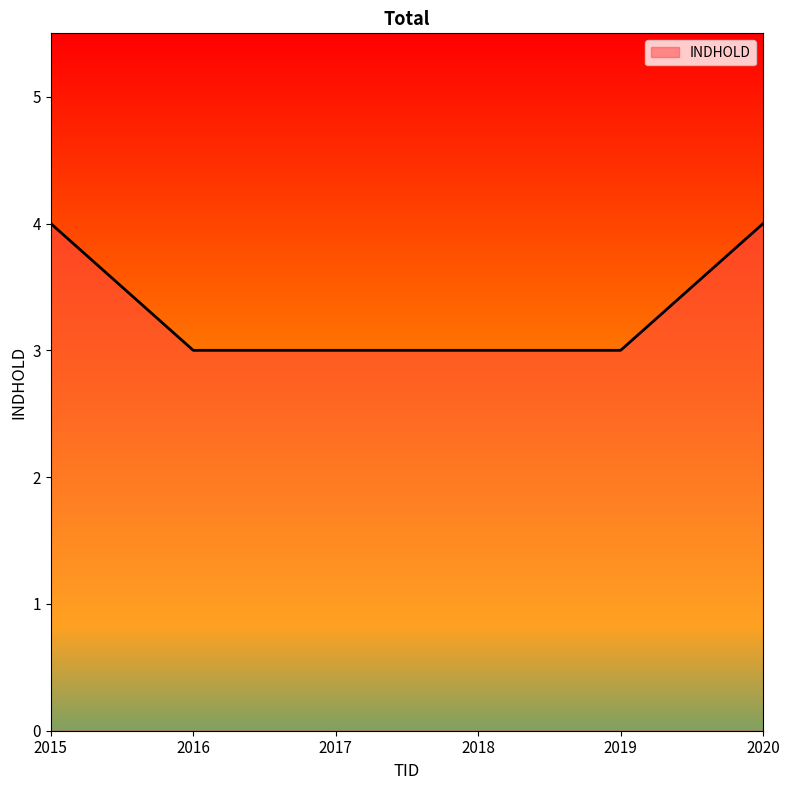

What is the sum of the values at 2020 and 2019?

7